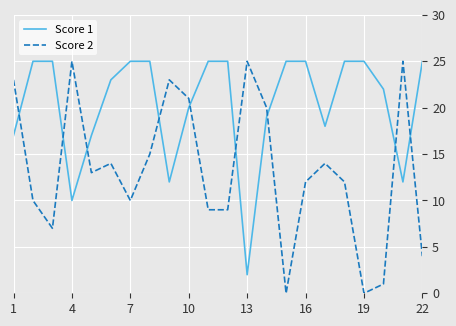

List the series in order of their overall mean, lowest first.

Score 2, Score 1